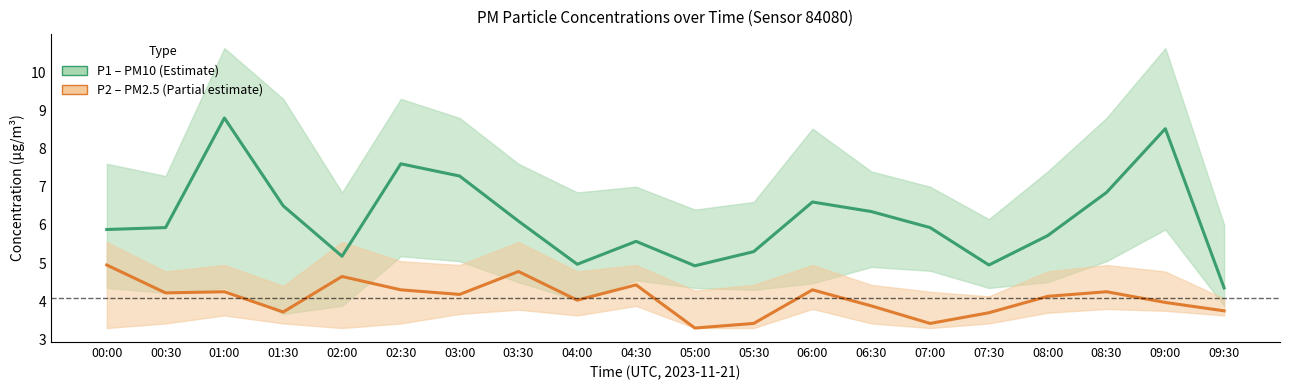

What is the spread (max minus min) of values at 04:30?

1.1